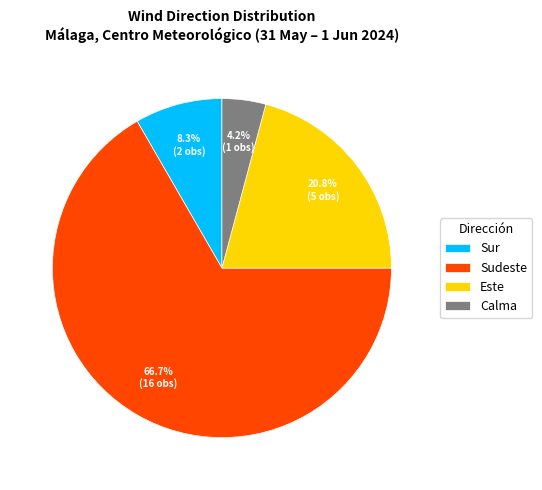

To the nearest percent, what is the combined percentage of Calma and Este?

25%